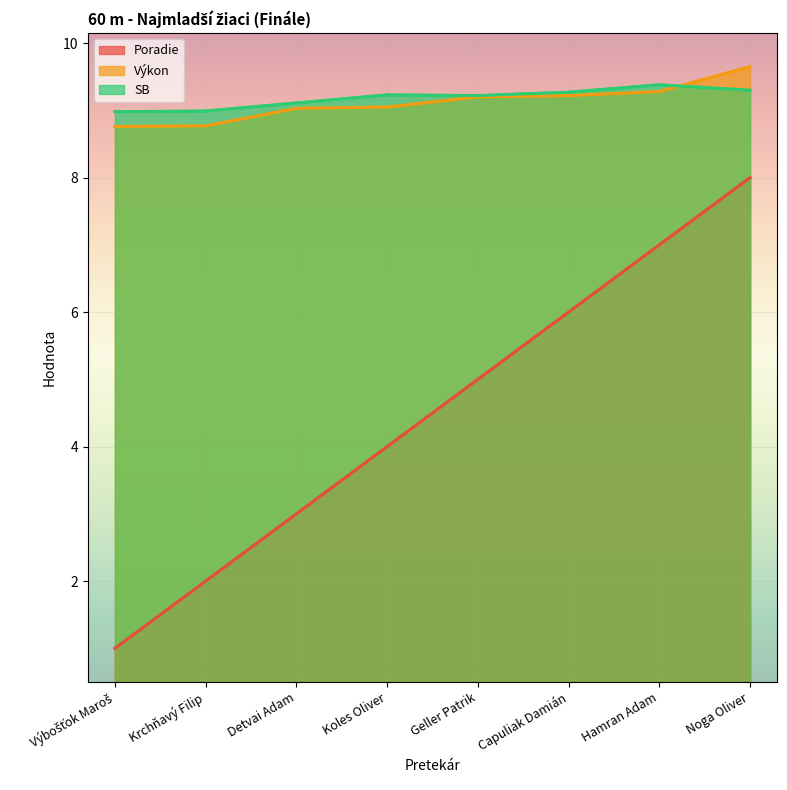

Which series has the largest total across all categories?

SB